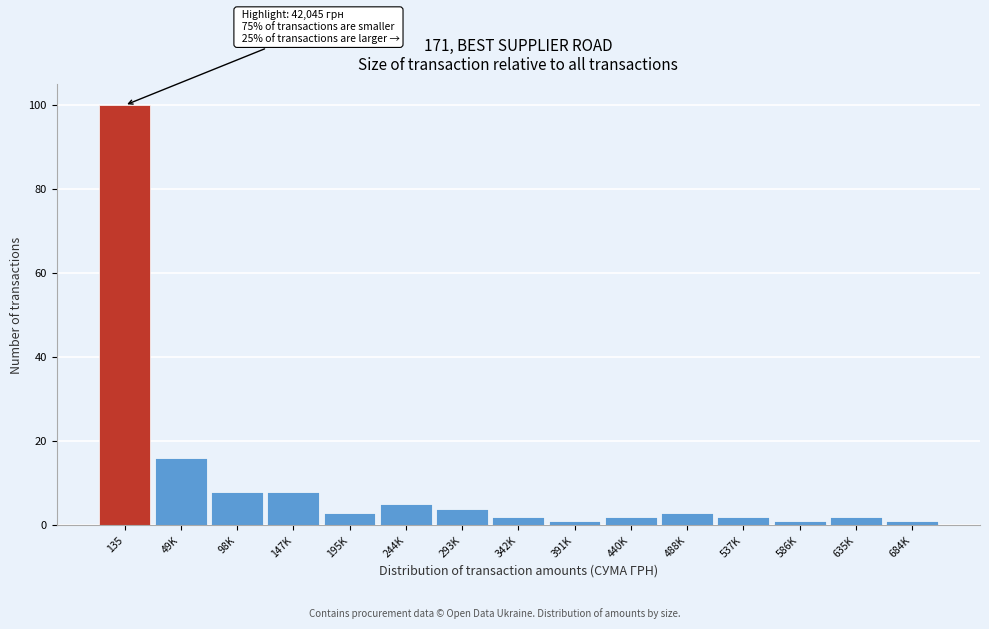

Reading left to right, what are all the values shown in this chart?

100	16	8	8	3	5	4	2	1	2	3	2	1	2	1